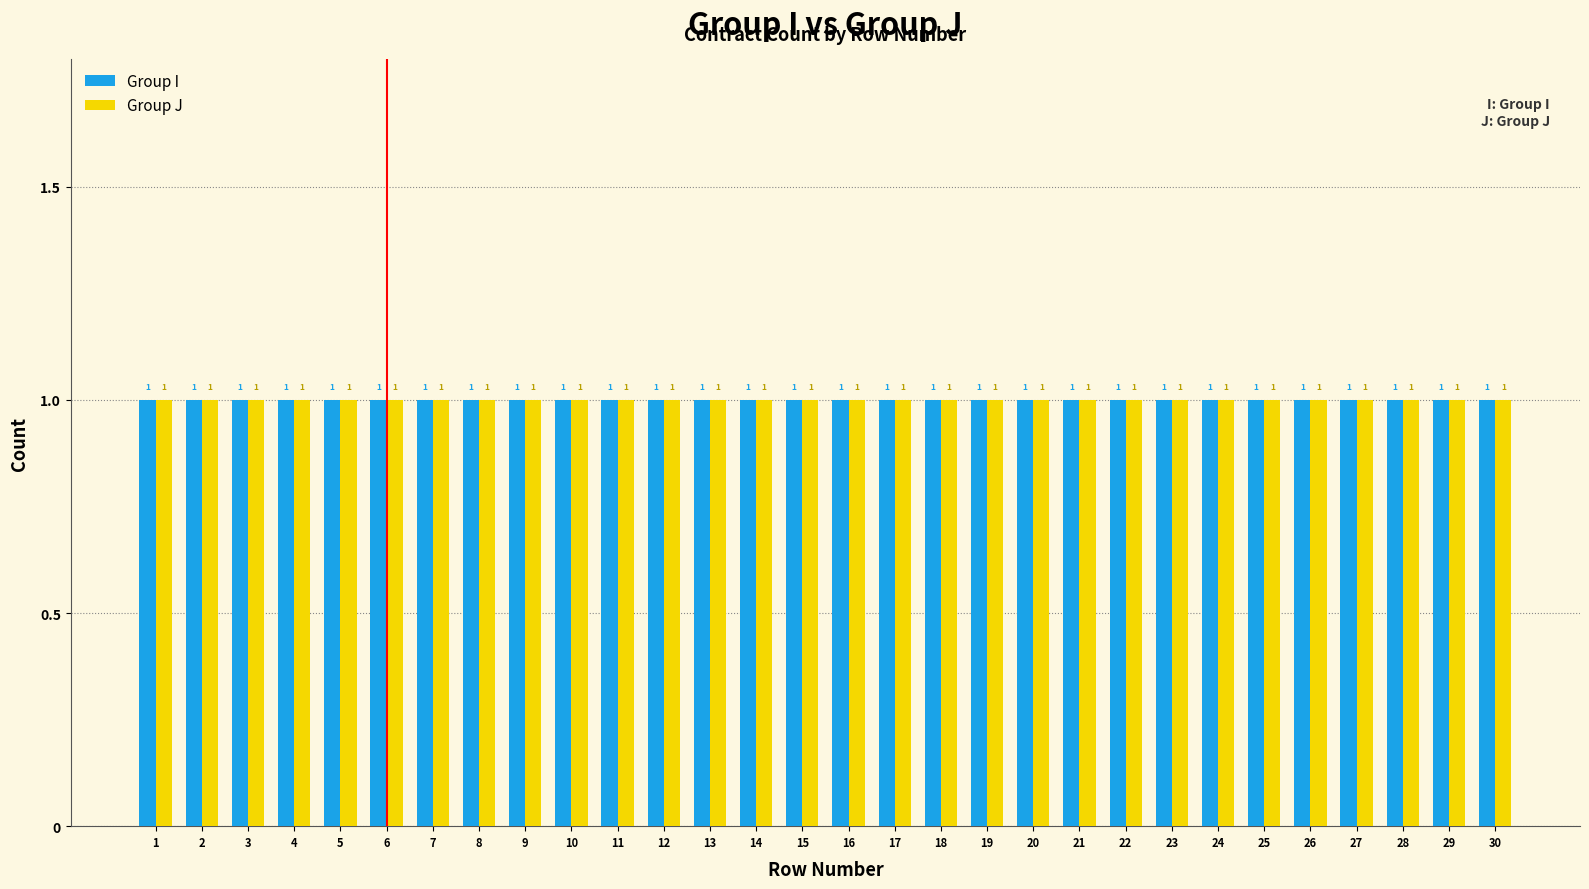

At how many categories does at least one series exceed 0?

30